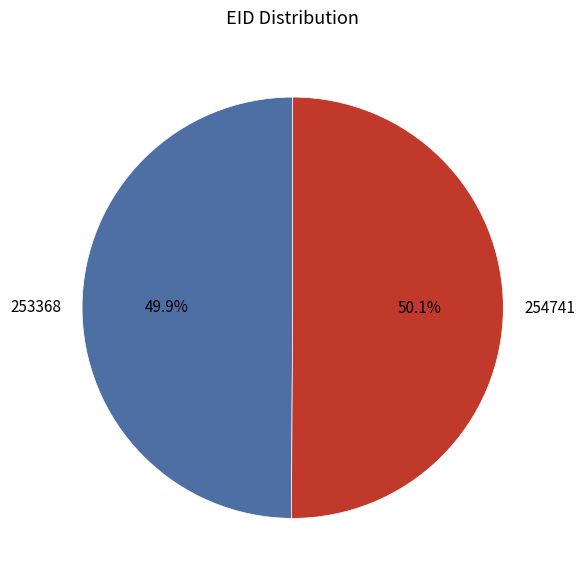

Is there any slice that represents more than half of the pie?

Yes